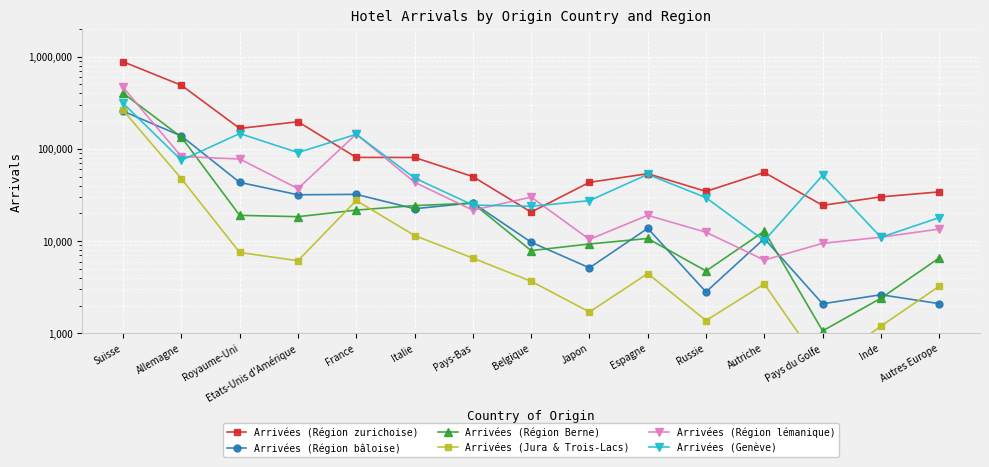

How many lines are shown in the chart?

6